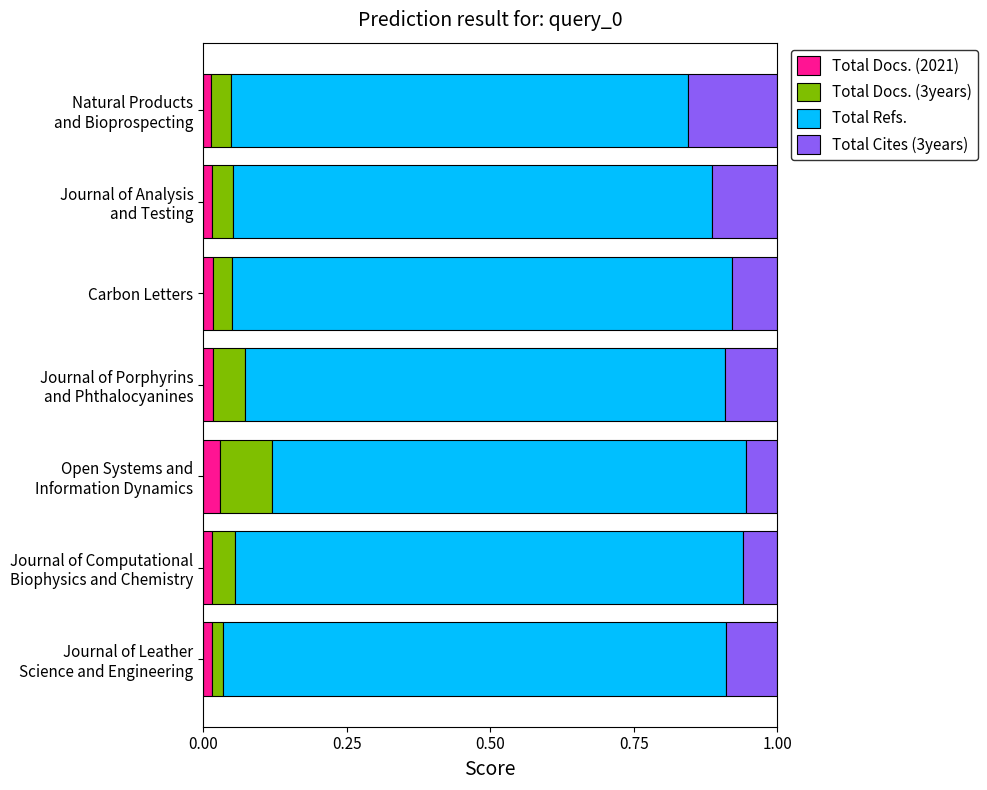

Reading left to right, extract all data points from this chart.

Total Docs. (2021): 0.0	0.0	0.0	0.0	0.0	0.0	0.0
Total Docs. (3years): 0.0	0.0	0.0	0.1	0.1	0.0	0.0
Total Refs.: 0.8	0.8	0.9	0.8	0.8	0.9	0.9
Total Cites (3years): 0.2	0.1	0.1	0.1	0.1	0.1	0.1